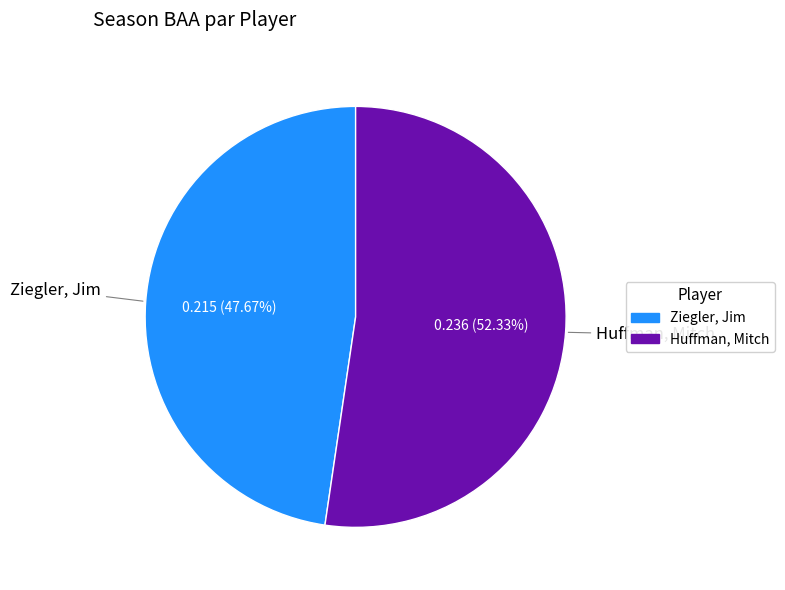

Which category has the biggest portion of the pie?

Huffman, Mitch